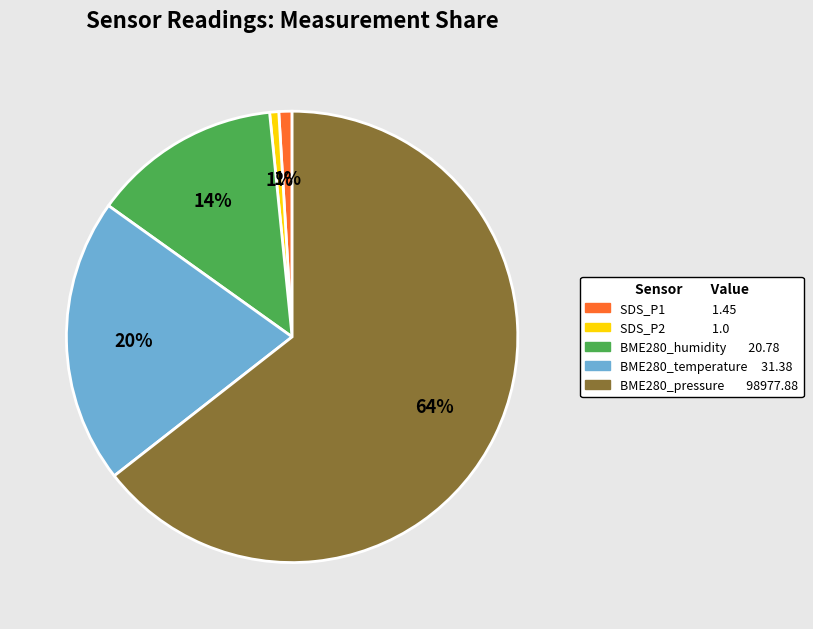

Is there a majority slice in this chart?

Yes